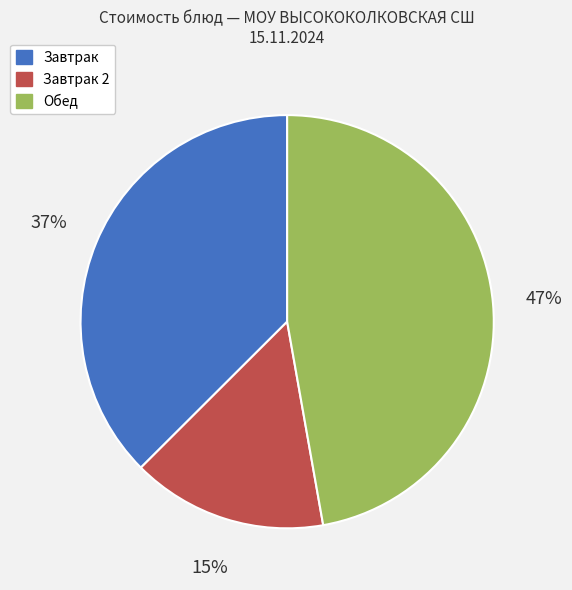

To the nearest percent, what is the average slice percentage?

33%